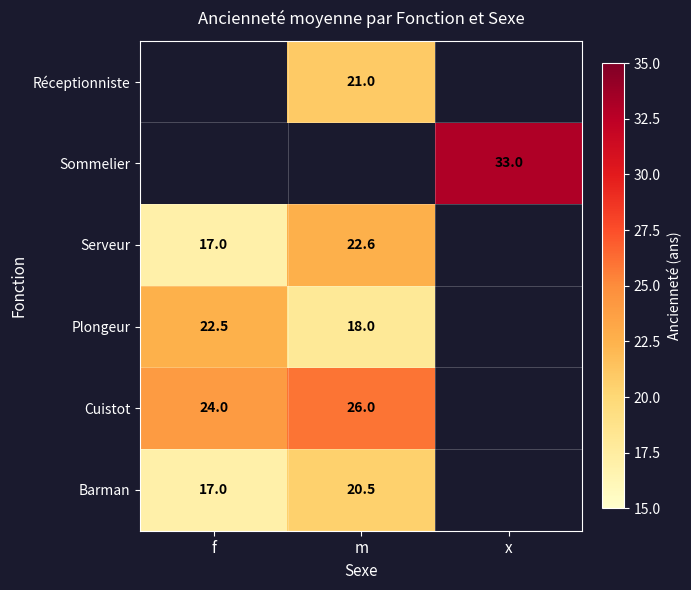

How many distinct data groups are displayed?

6